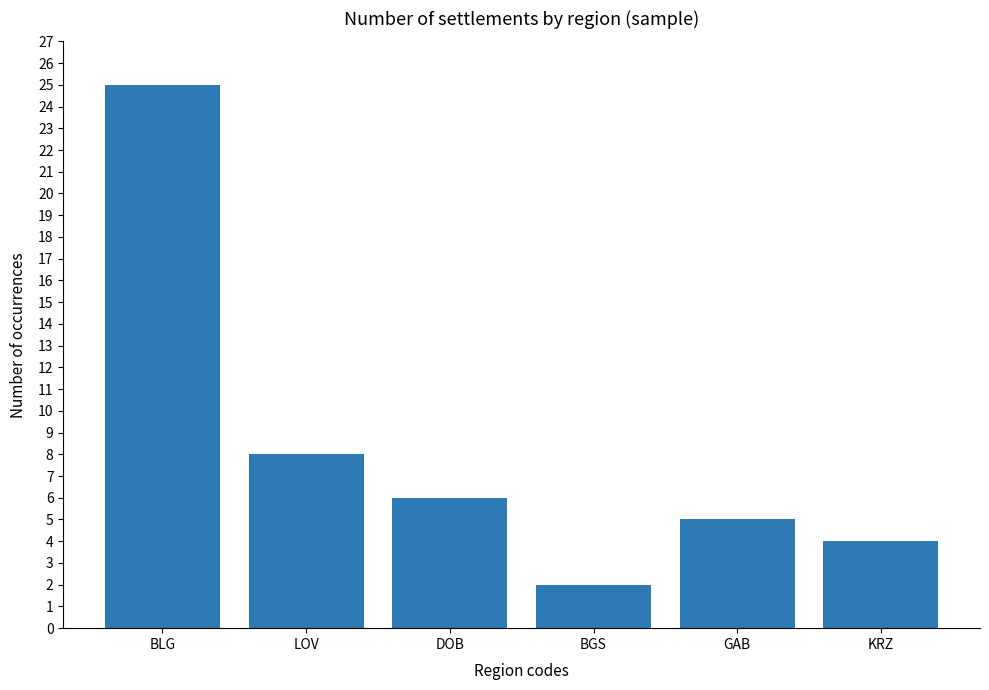

List the labels in order of value, largest first.

BLG, LOV, DOB, GAB, KRZ, BGS